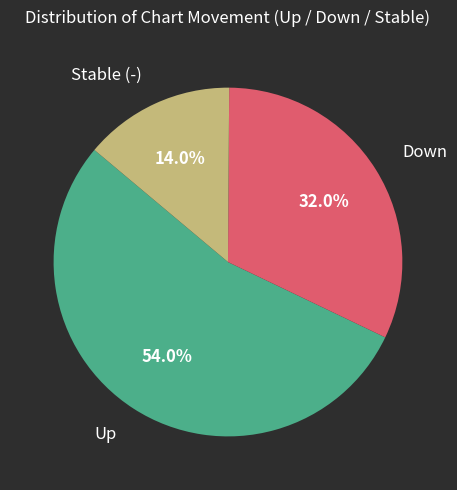

Count the number of slices in the pie.

3